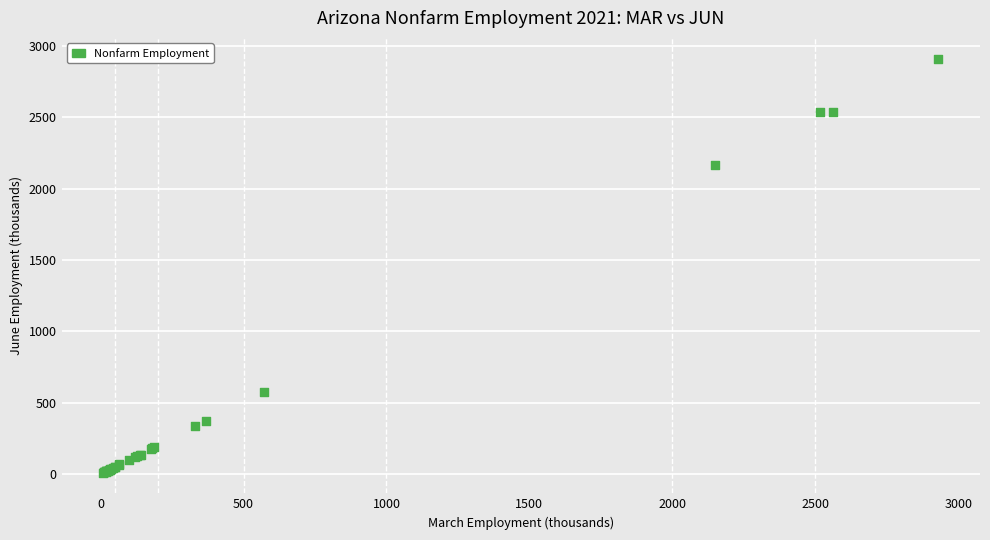

What Y value in the scatter plot is closest to 1461?

2164.1